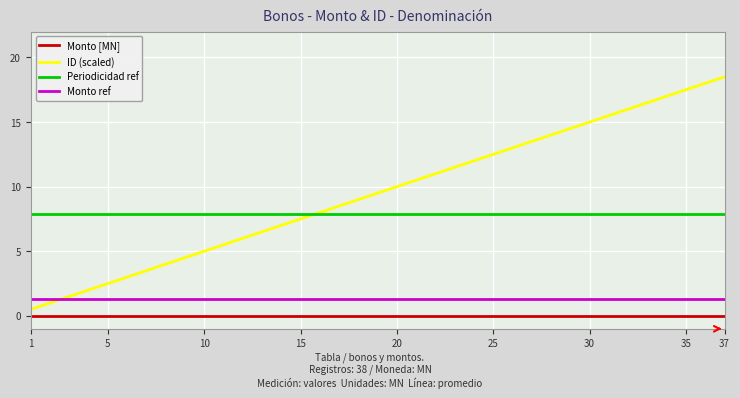

Rank the series by their maximum value, from highest to lowest.

ID (scaled), Periodicidad ref, Monto ref, Monto [MN]